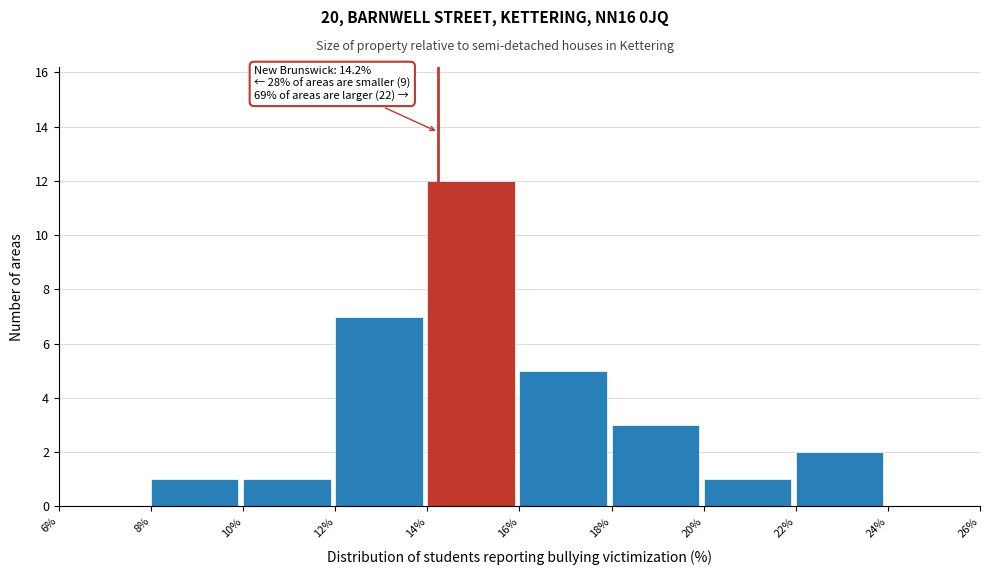

Which range on the x-axis has the tallest bar?

14% to 16%